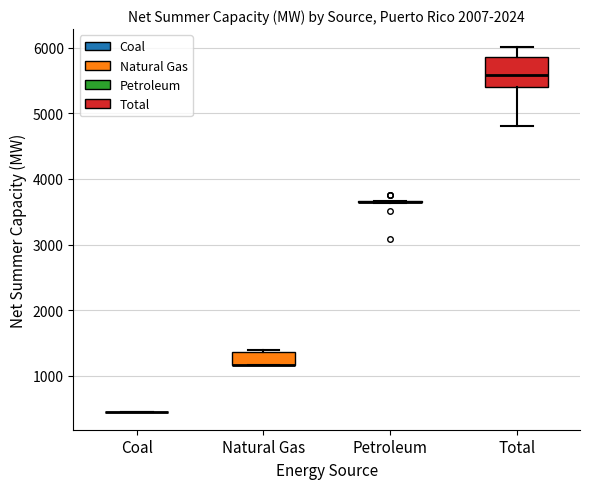

Comparing the boxes themselves (not the whiskers), which one is the tallest?

Total